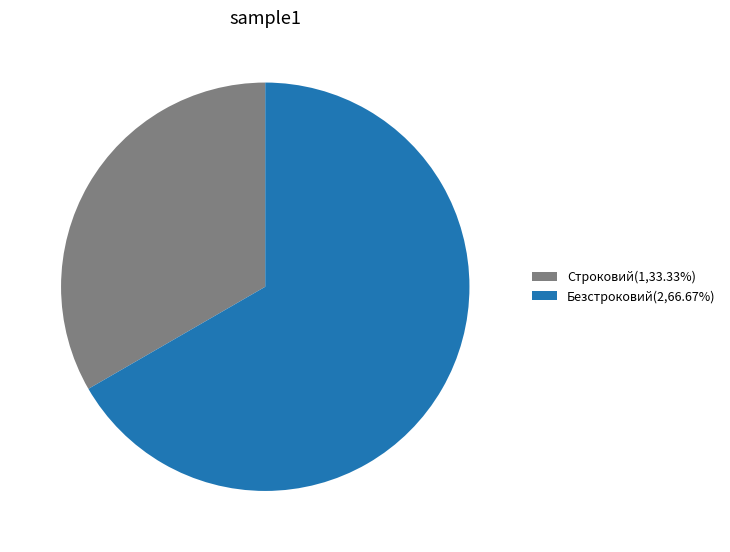

Combined, do Строковий(1,33.33%) and Безстроковий(2,66.67%) account for over 50%?

Yes